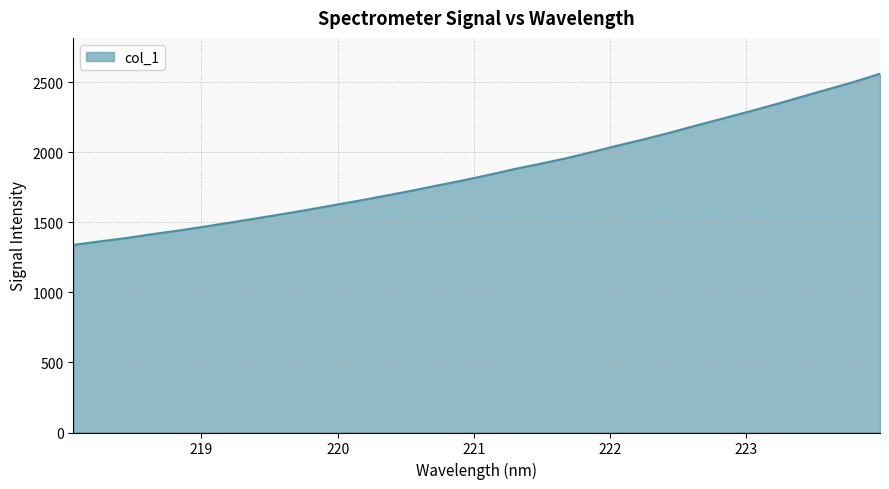

What is the difference between the maximum and minimum values?

1222.2